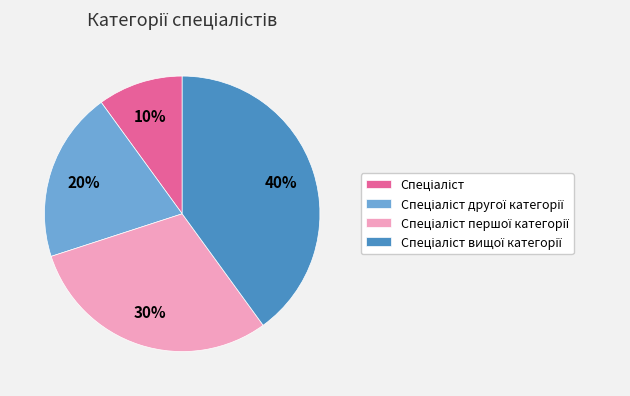

Is there any slice that represents more than half of the pie?

No